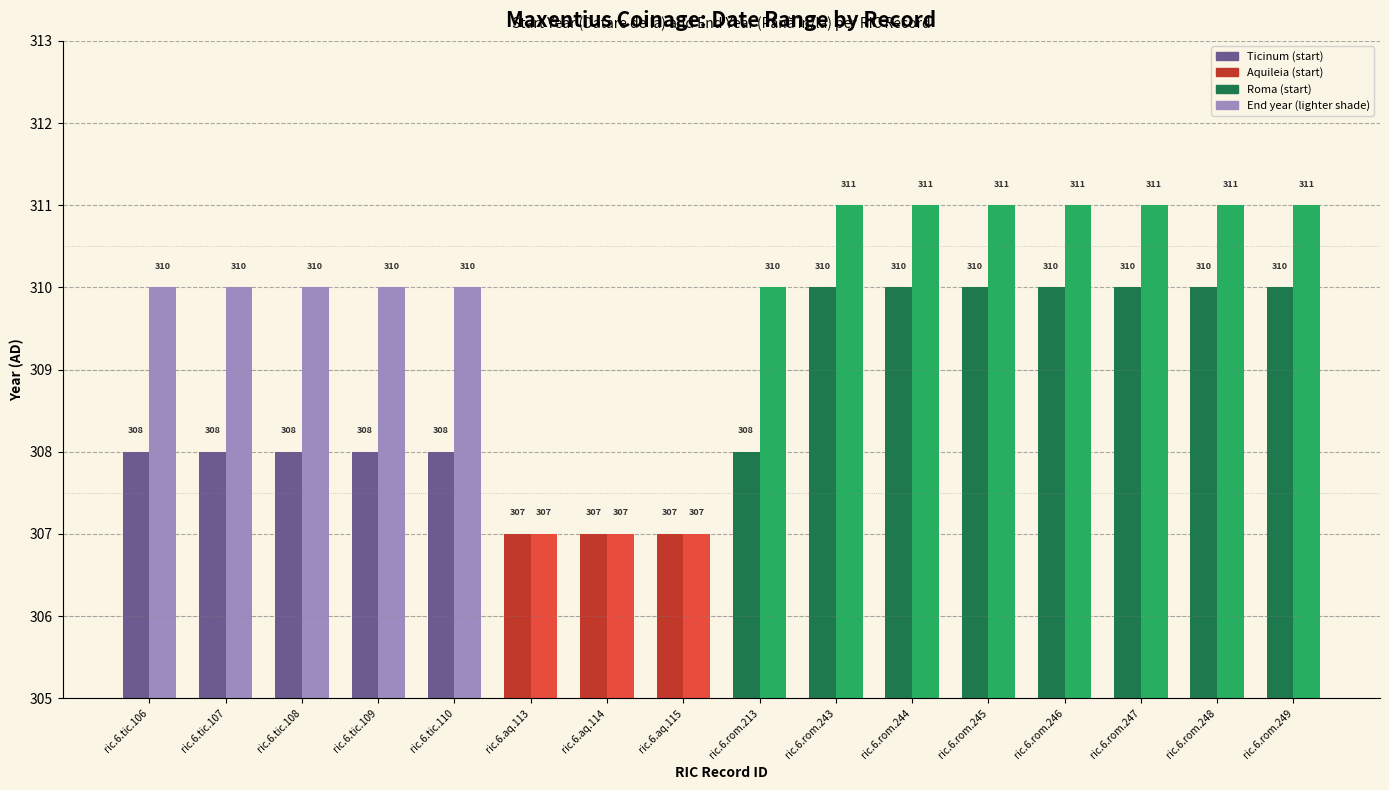

What is the total value across all series at ric.6.tic.107?

618